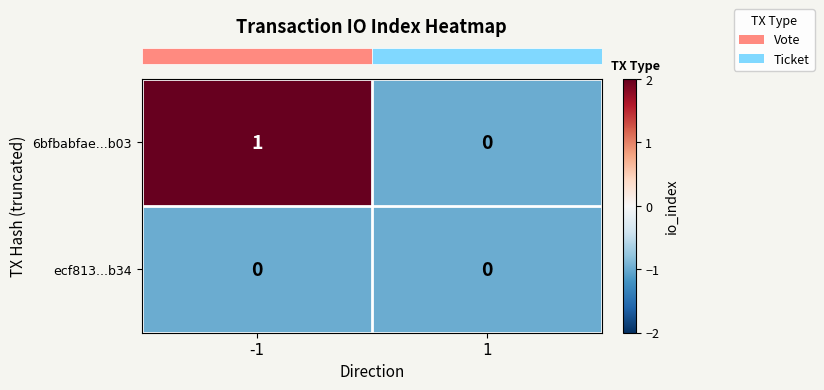

Which series has the widest spread of values?

6bfbabfae...b03